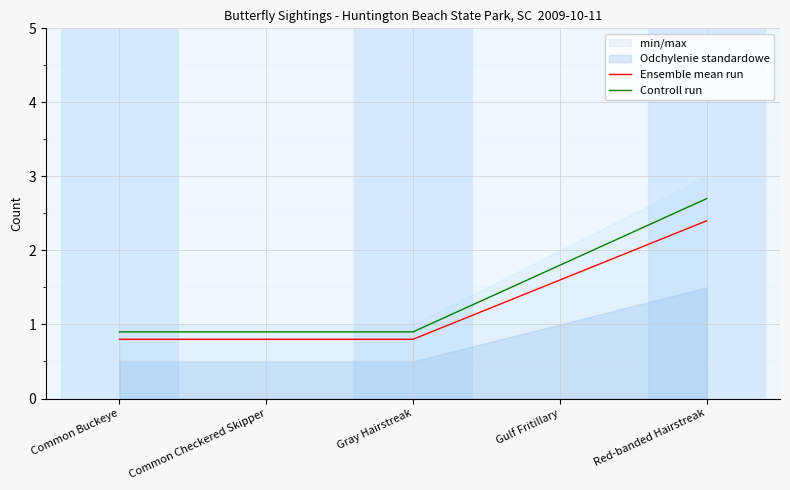

Between Gray Hairstreak and Gulf Fritillary, which series saw the biggest shift?

Controll run